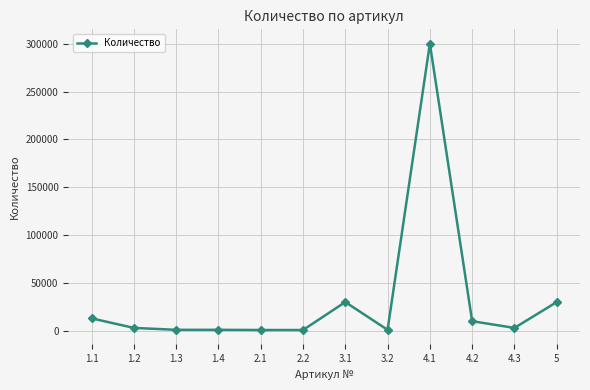

What is the change in value from 1.4 to 2.1?

-200